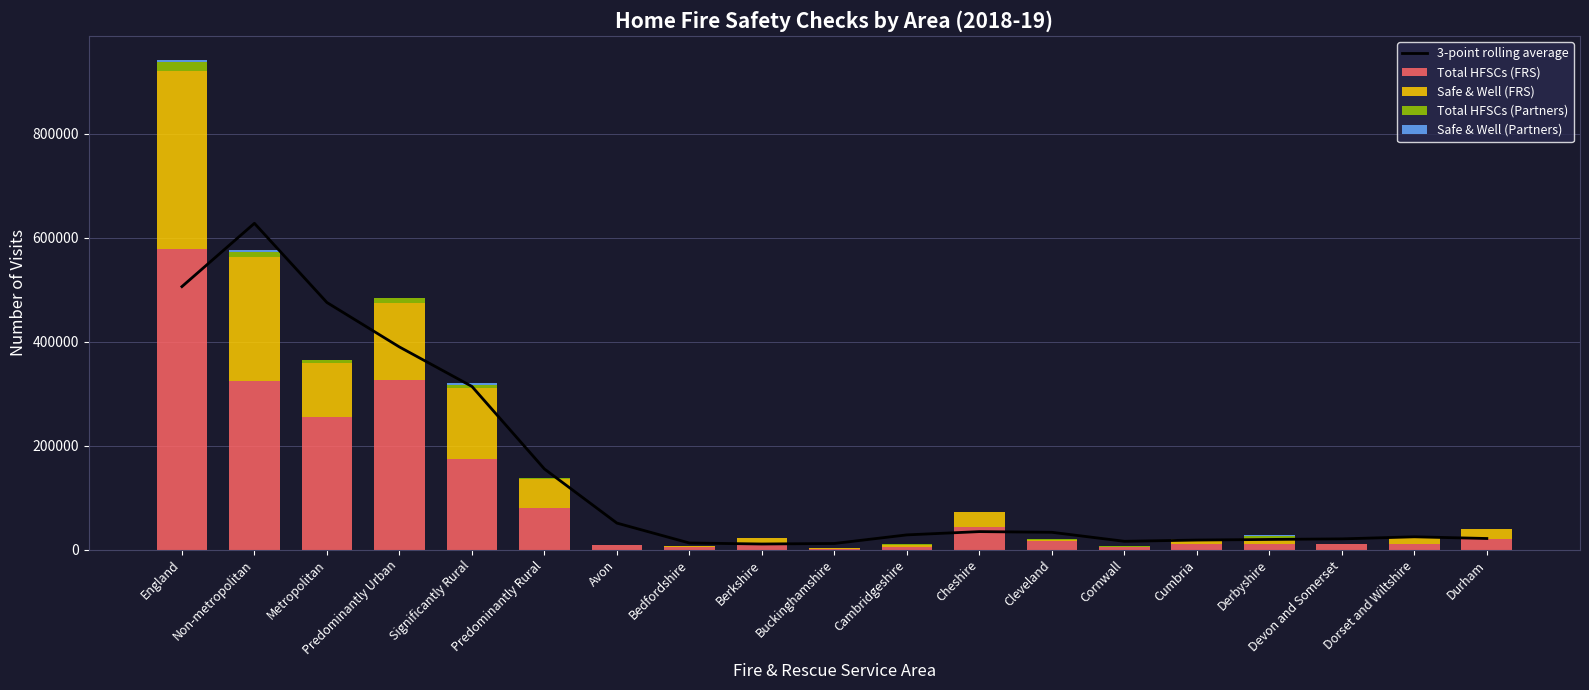

Reading right to left, extract all data points from this chart.

3-point rolling average: 21198.0	24473.7	20473.7	19394.3	18217.0	15820.0	33149.0	34476.3	28157.0	11633.3	10596.7	12544.3	50850.3	155011.7	313836.0	389769.3	475320.3	627672.0	505937.3
Total HFSCs (FRS): 20143.0	11218.0	9827.0	11154.0	10035.0	5548.0	16346.0	42482.0	4821.0	1892.0	11243.0	5028.0	7741.0	79073.0	173656.0	325927.0	254039.0	324617.0	578656.0
Safe & Well (FRS): 20143.0	11218.0	0.0	11154.0	10035.0	0.0	2930.0	29575.0	4821.0	245.0	11243.0	1576.0	0.0	56175.0	137574.0	149054.0	104282.0	238521.0	342803.0
Total HFSCs (Partners): 0.0	436.0	0.0	2989.0	0.0	747.0	1817.0	0.0	635.0	0.0	0.0	563.0	239.0	2105.0	4737.0	9268.0	6688.0	9422.0	16110.0
Safe & Well (Partners): 0.0	436.0	0.0	2989.0	0.0	0.0	2.0	0.0	0.0	0.0	0.0	0.0	0.0	51.0	3684.0	204.0	195.0	3744.0	3939.0